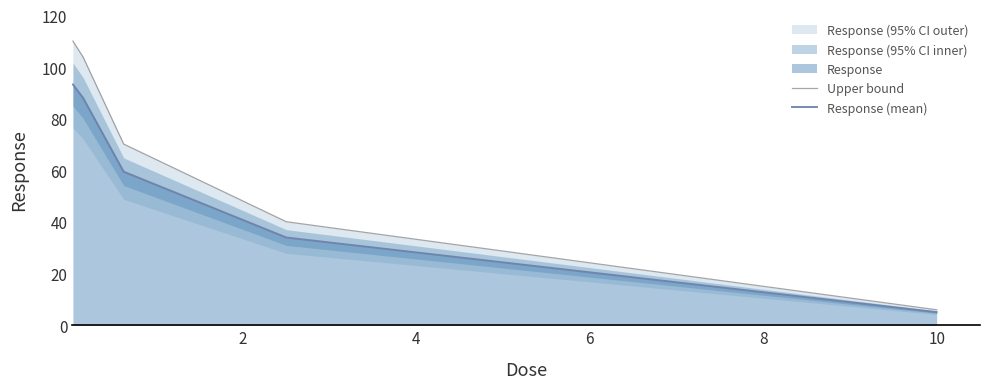

What is the lowest value of the Response (mean) series?

5.1